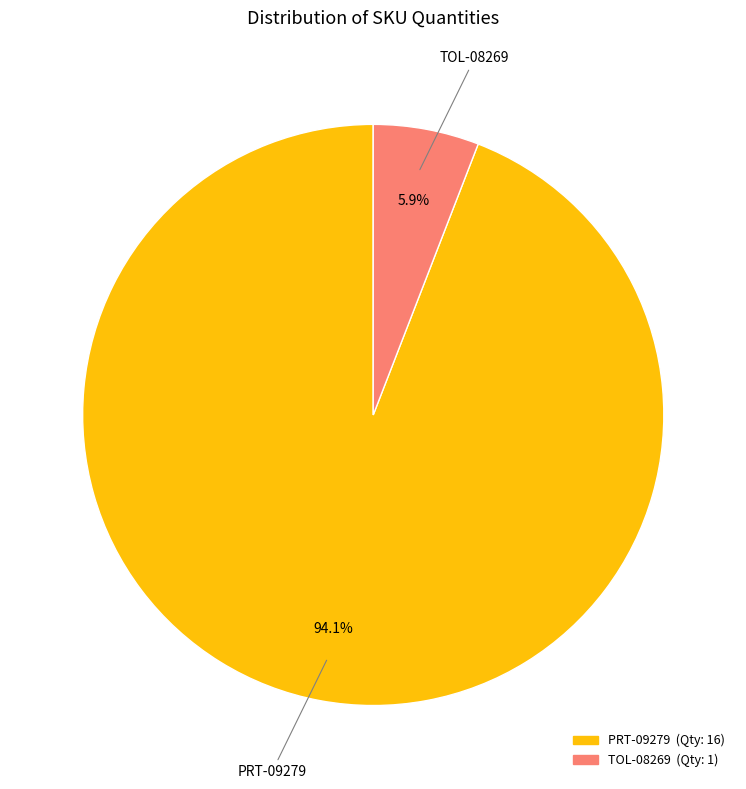

Which category has the smallest portion of the pie?

TOL-08269